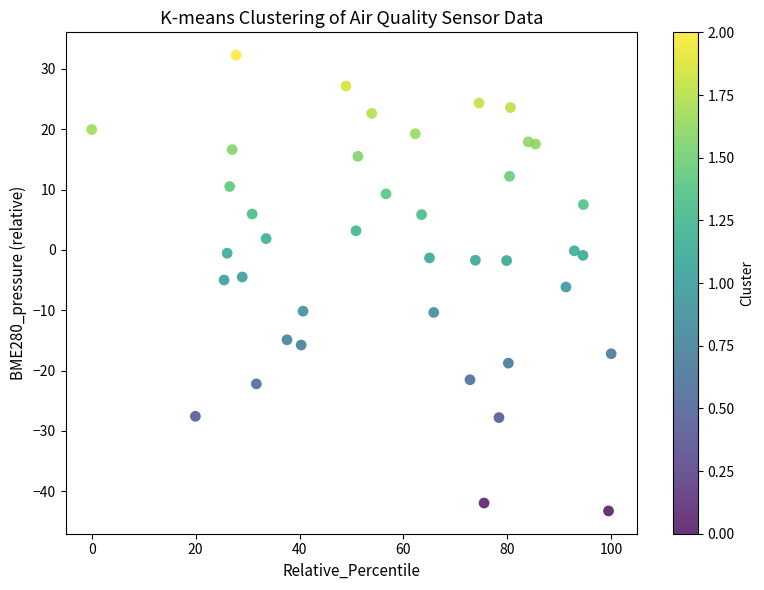

How many data points are displayed?

40